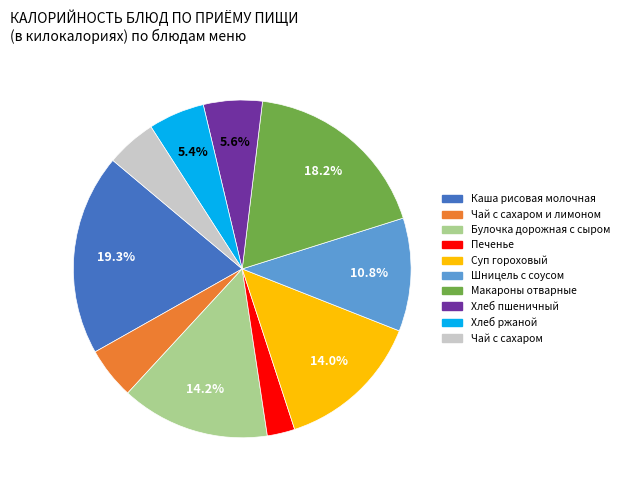

Is there any slice that represents more than half of the pie?

No